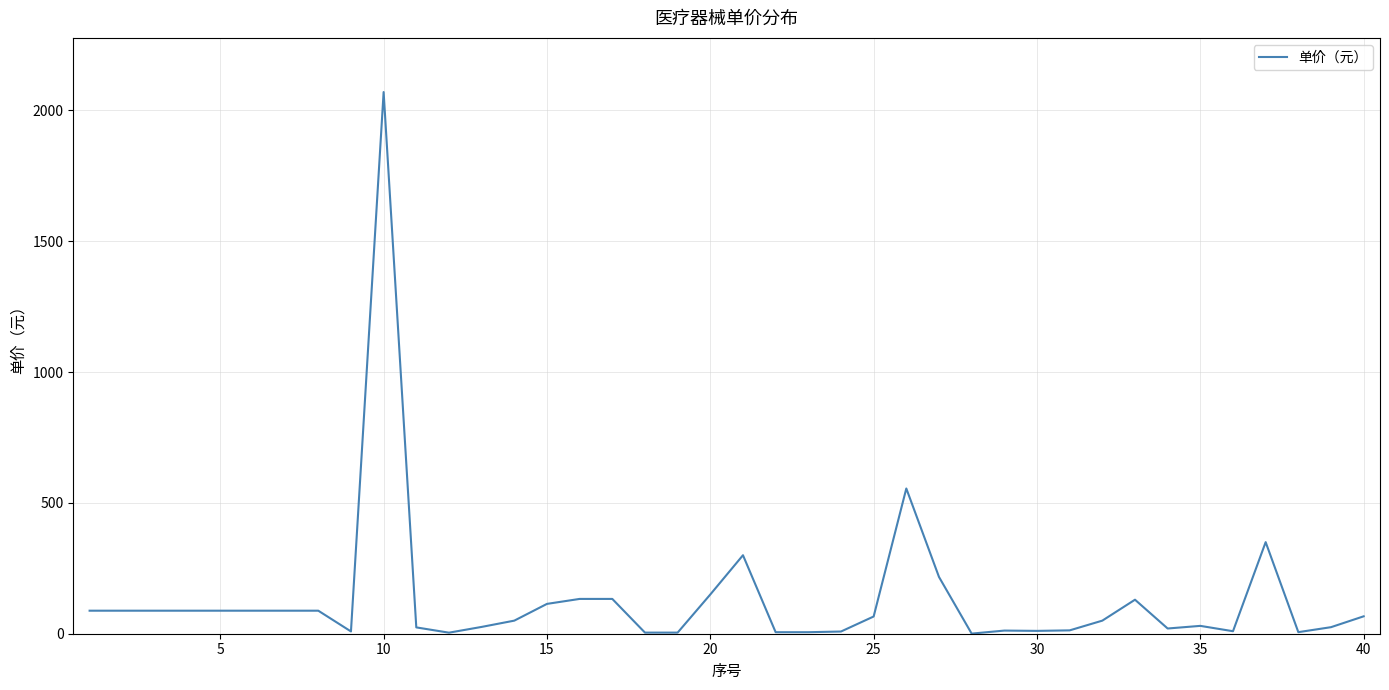

What is the maximum value shown in the chart?

2070.0